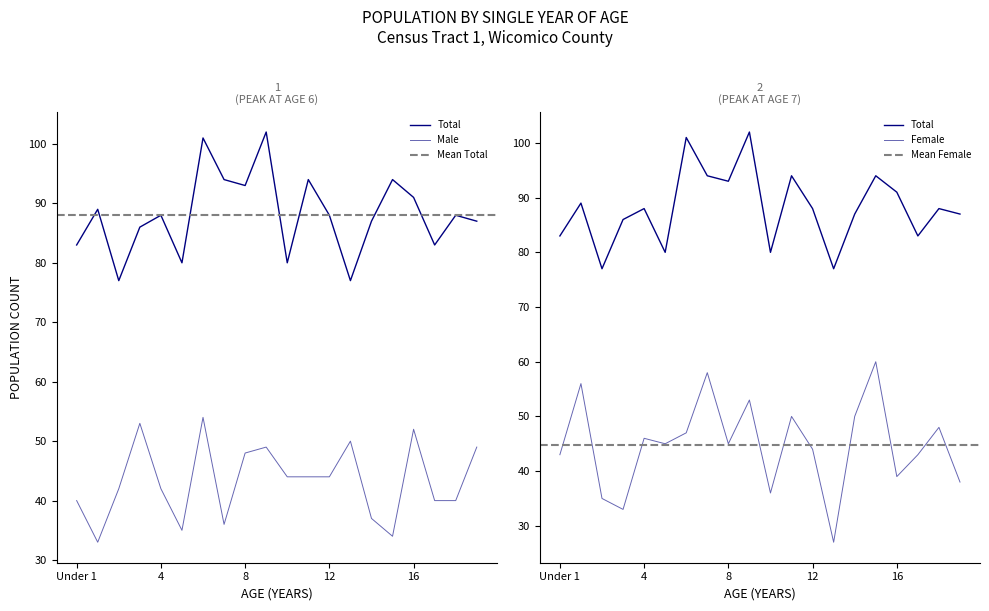

What is the label of the 5th point from the left?

4